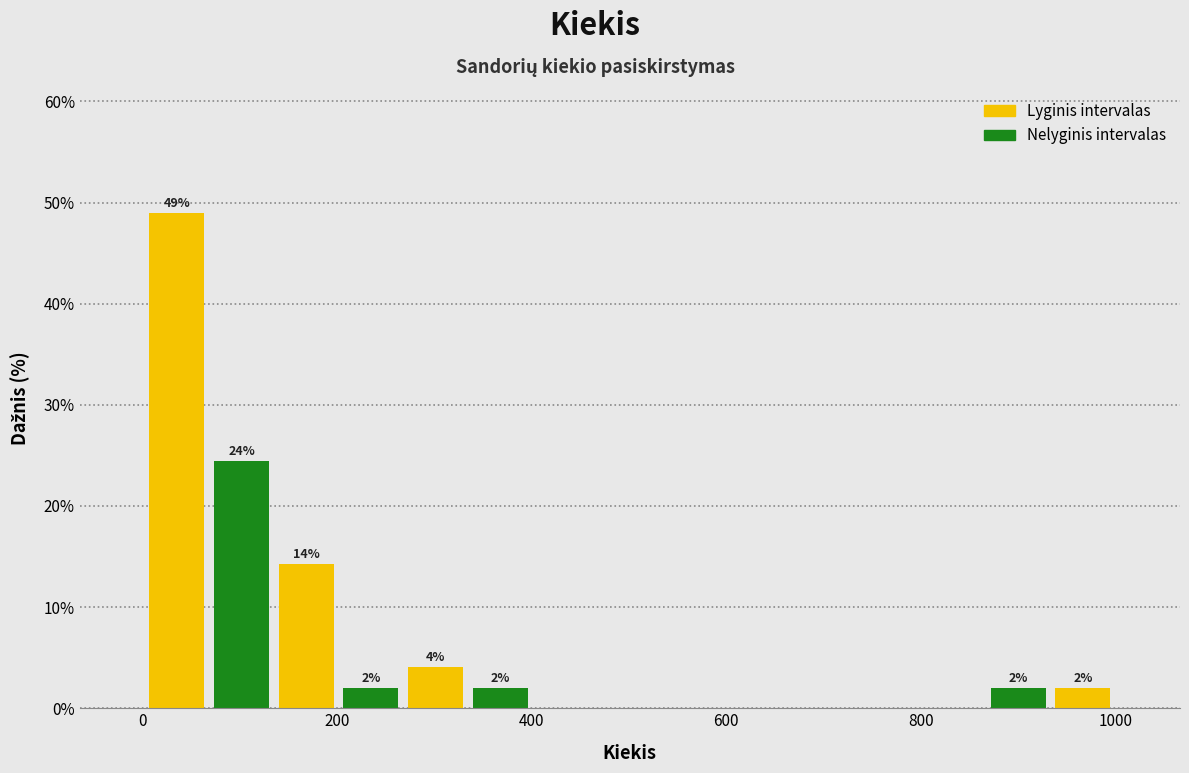

Around what value on the x-axis is the tallest bar? Give the approximate position of its centre, as read against the axis.

40